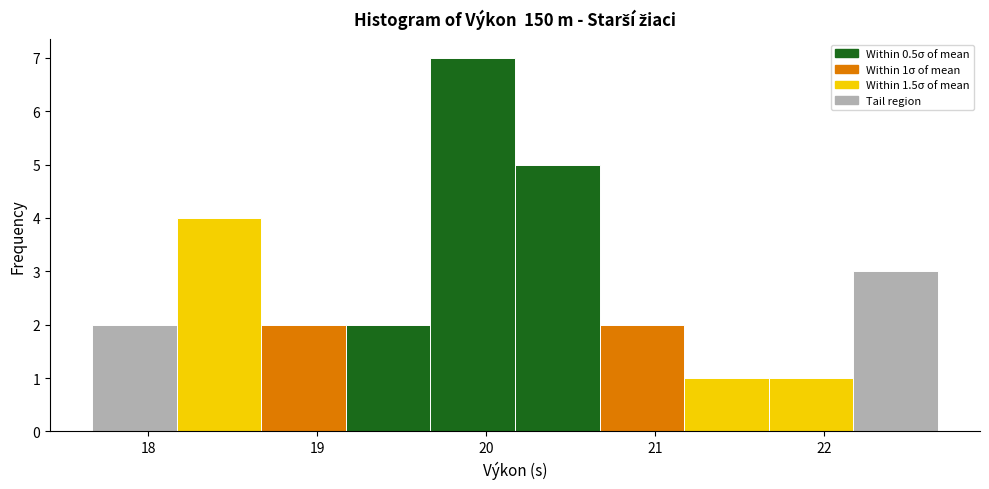

Which range on the x-axis has the tallest bar?

19.67 to 20.17